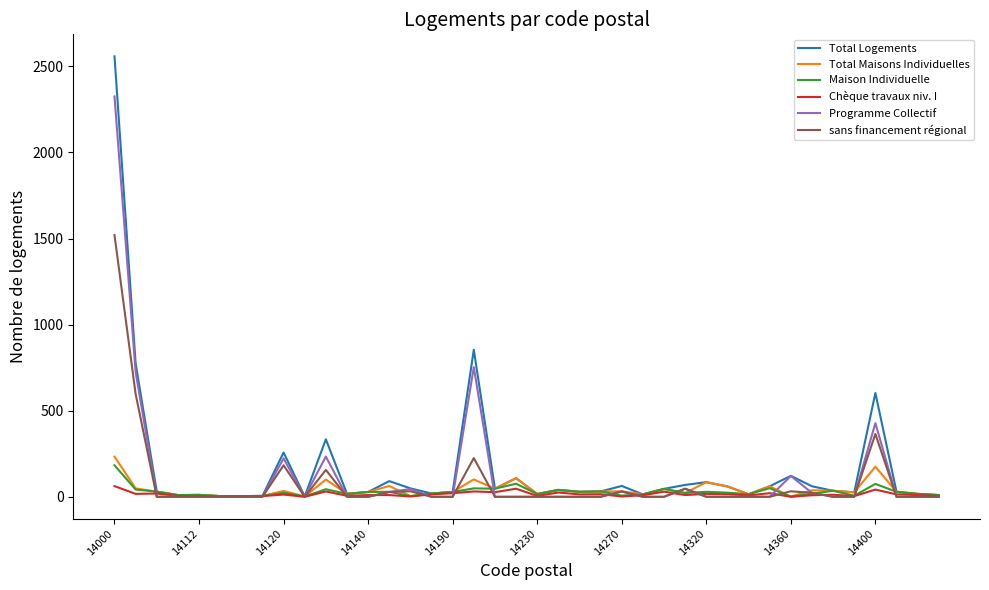

Which series has the largest range (max minus min)?

Total Logements